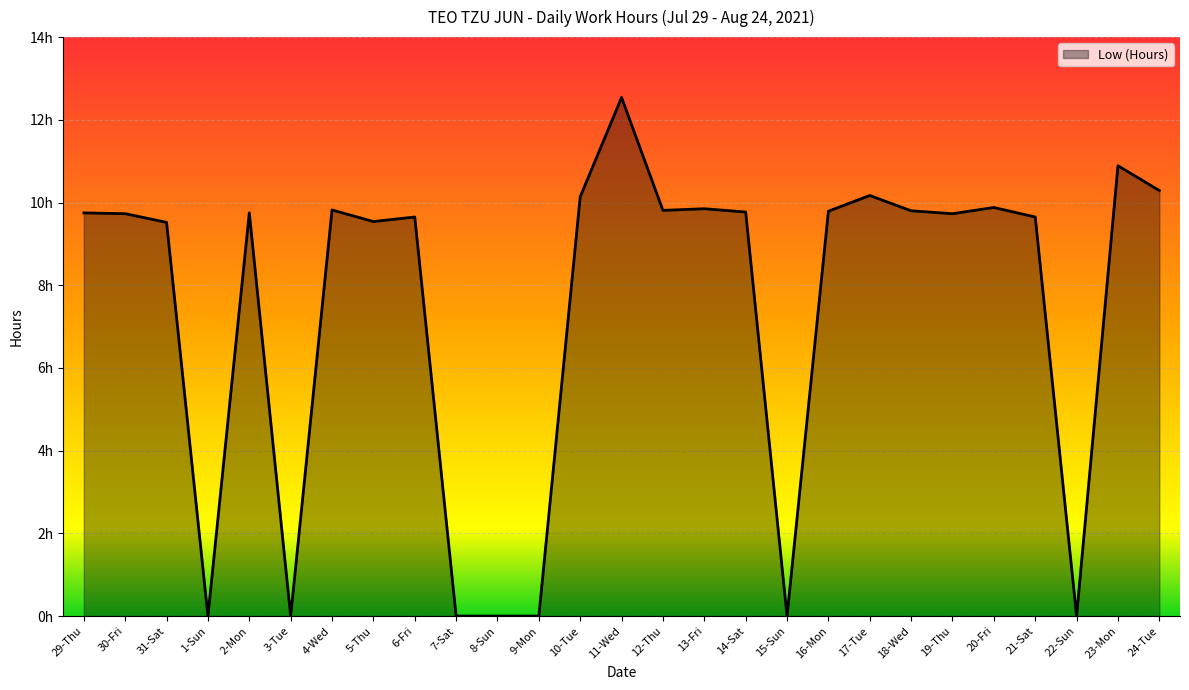

Does the chart have visible grid lines?

Yes